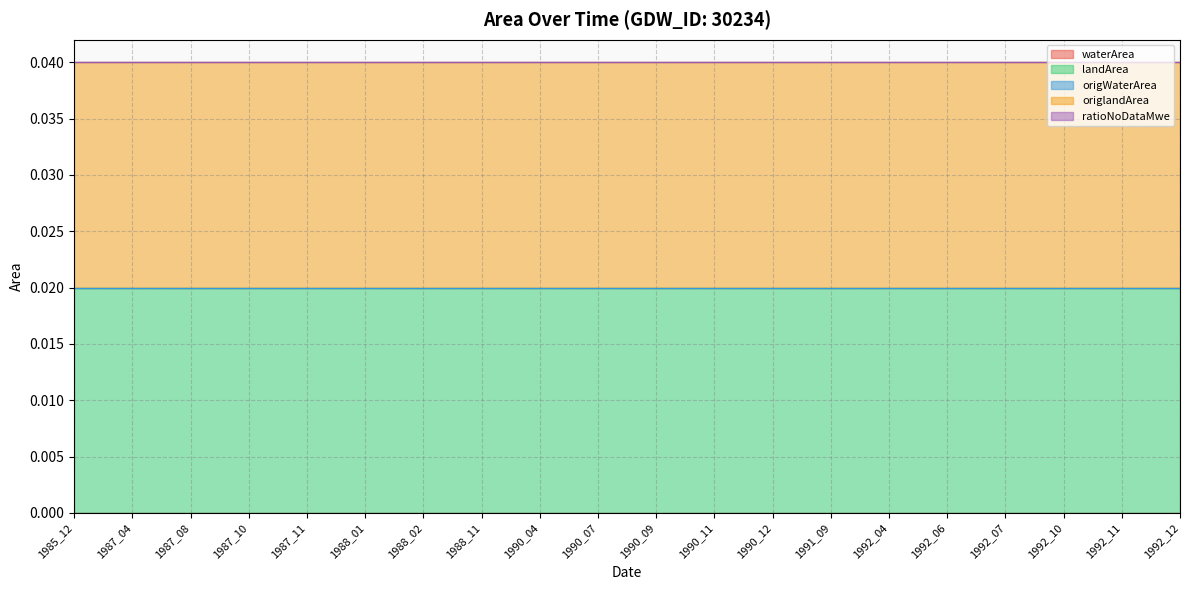

The value of ratioNoDataMwe at 1988_11 is 0.0. True or false?

True